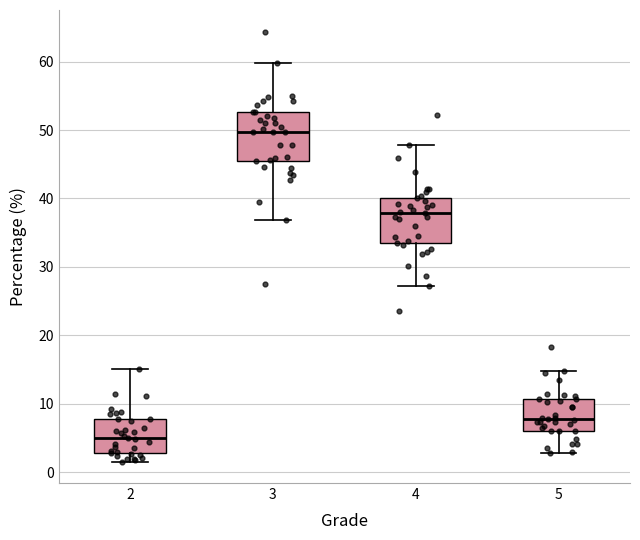

Reading left to right, read every box against the y-axis: the position of its median line, the range the box covers, and the ends of its whiskers. The values are not printed on the chart, so give them approximately, as read against the axis.

2: median 5, box 3 to 8, whiskers 2 to 15
3: median 50, box 46 to 53, whiskers 37 to 60
4: median 38, box 34 to 40, whiskers 27 to 48
5: median 8, box 6 to 11, whiskers 3 to 15